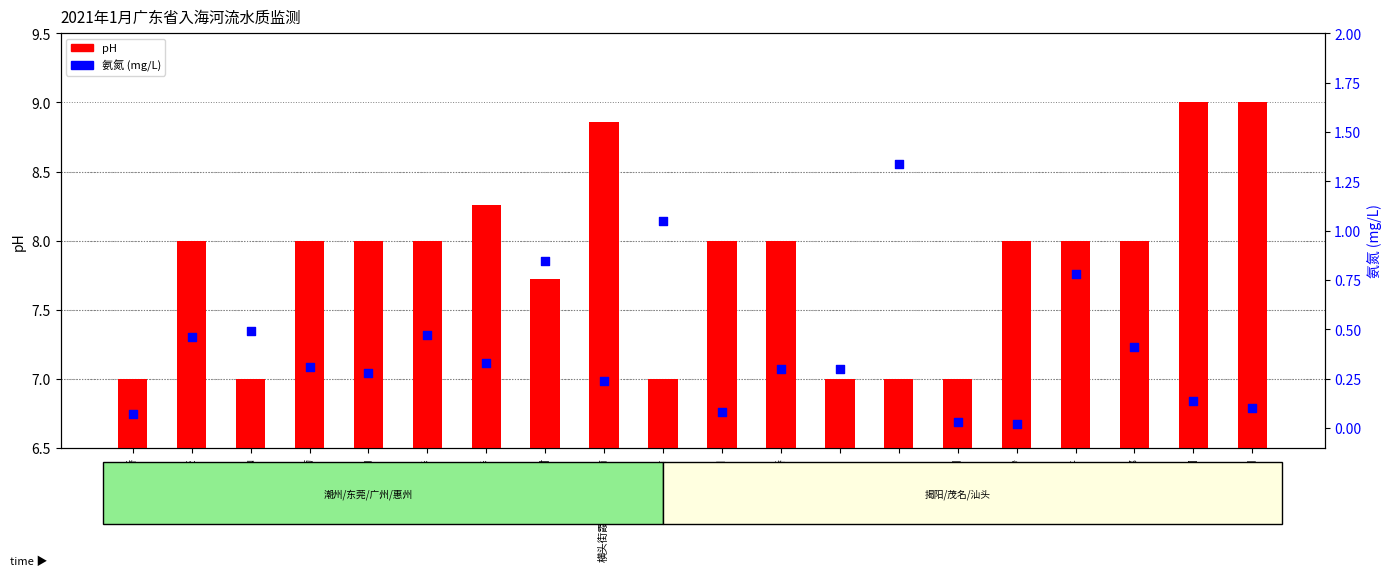

Which series has the largest total across all categories?

pH